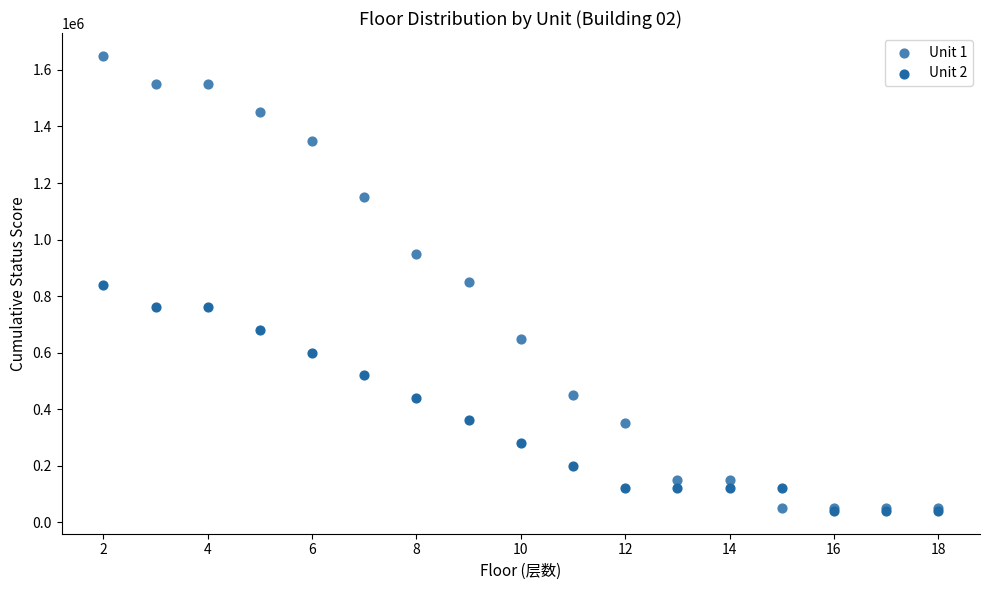

Which series has the widest spread of Y values?

Unit 1